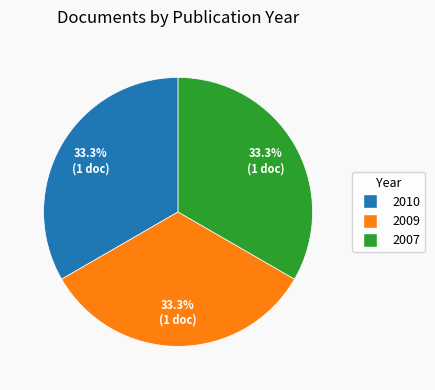

What percentage do 2007 and 2009 together represent?

66.6%